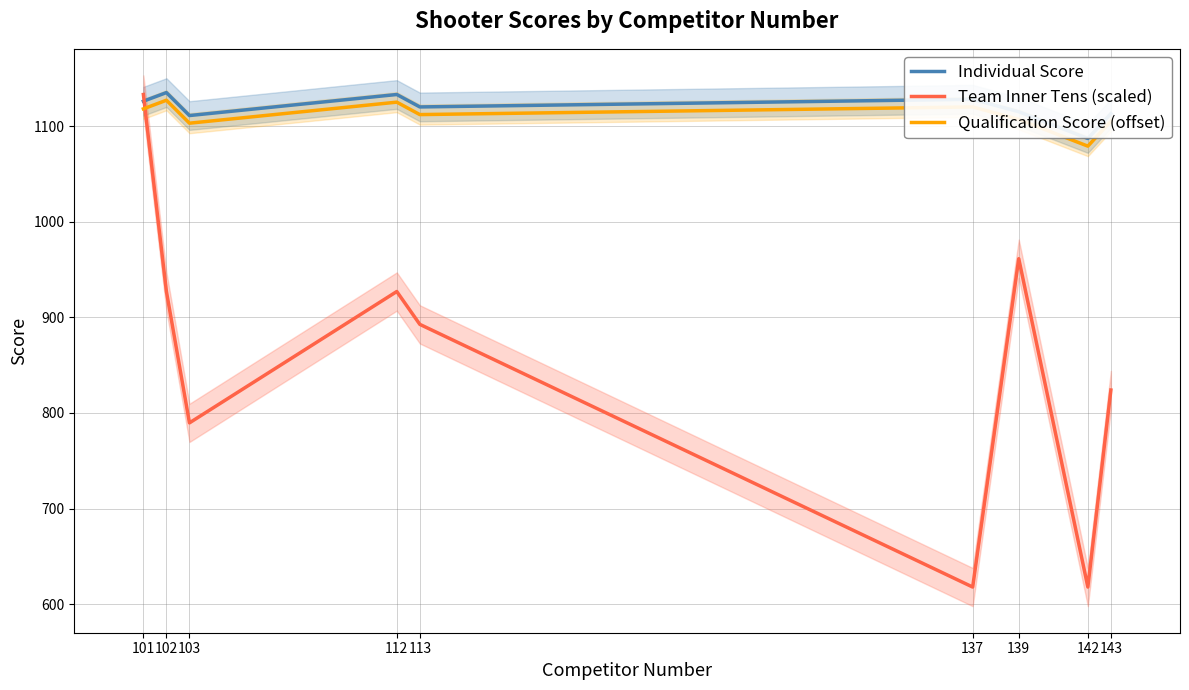

How many lines are shown in the chart?

3